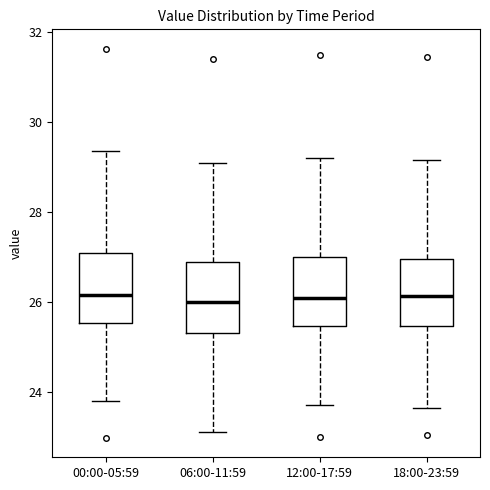

Reading left to right, read every box against the y-axis: the position of its median line, the range the box covers, and the ends of its whiskers. The values are not printed on the chart, so give them approximately, as read against the axis.

00:00-05:59: median 26.2, box 25.6 to 27.0, whiskers 23.8 to 29.4
06:00-11:59: median 26.0, box 25.4 to 27.0, whiskers 23.2 to 29.2
12:00-17:59: median 26.2, box 25.4 to 27.0, whiskers 23.8 to 29.2
18:00-23:59: median 26.2, box 25.4 to 27.0, whiskers 23.6 to 29.2